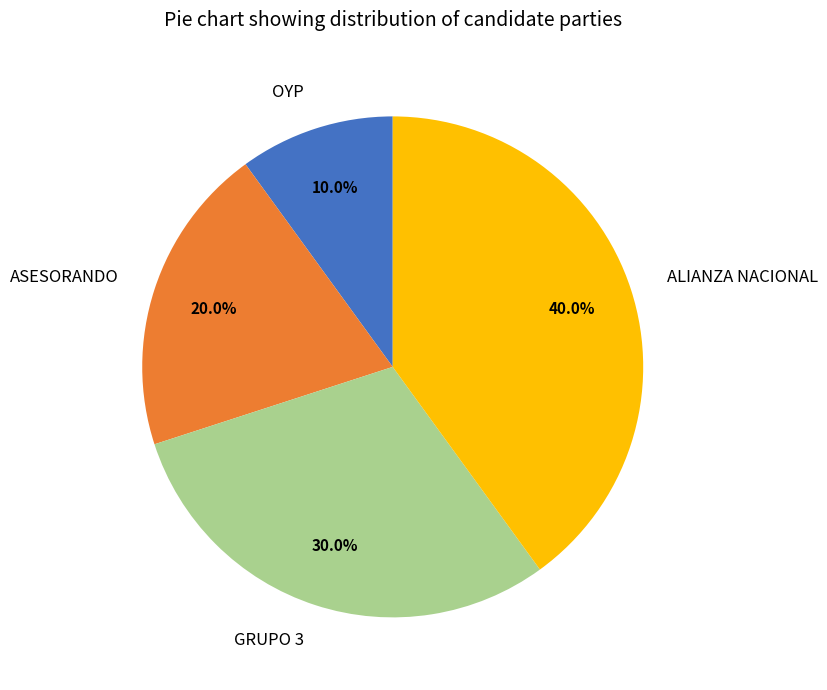

The ALIANZA NACIONAL slice represents 29% of the pie. True or false?

False